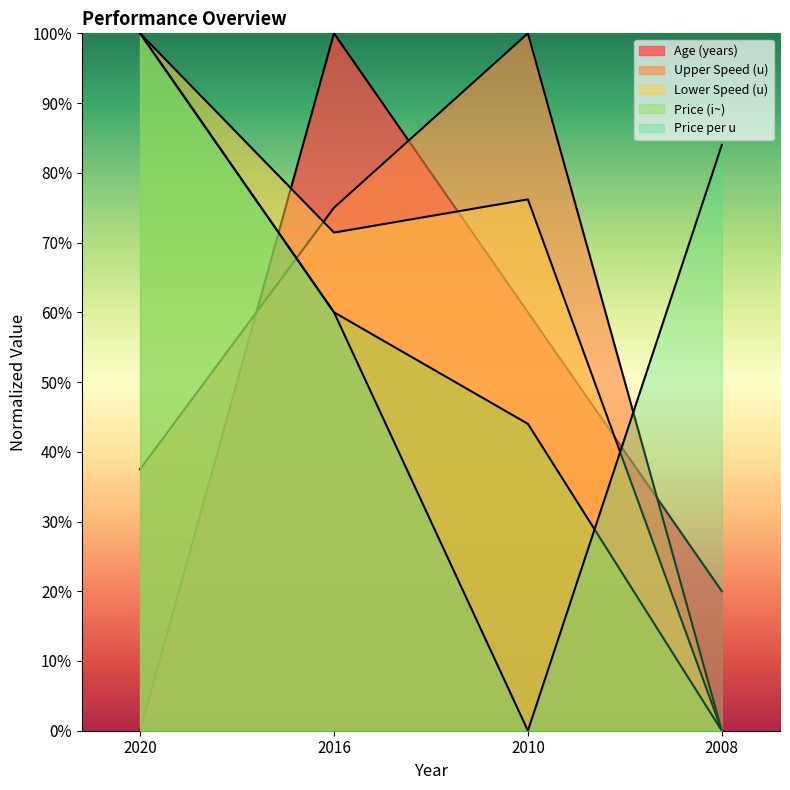

How many lines are shown in the chart?

5